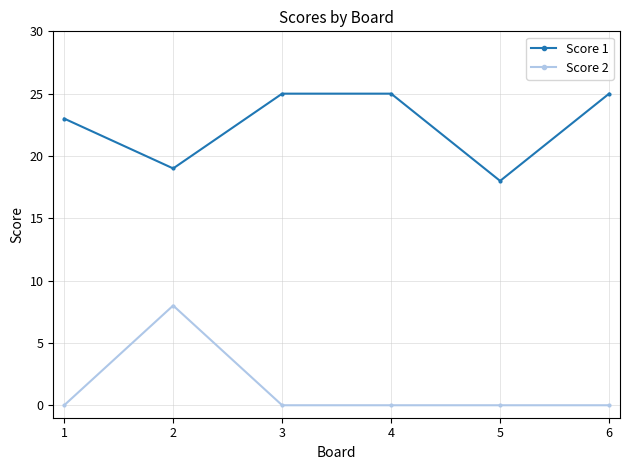

True or false: Score 2 and Score 1 cross at least once.

False